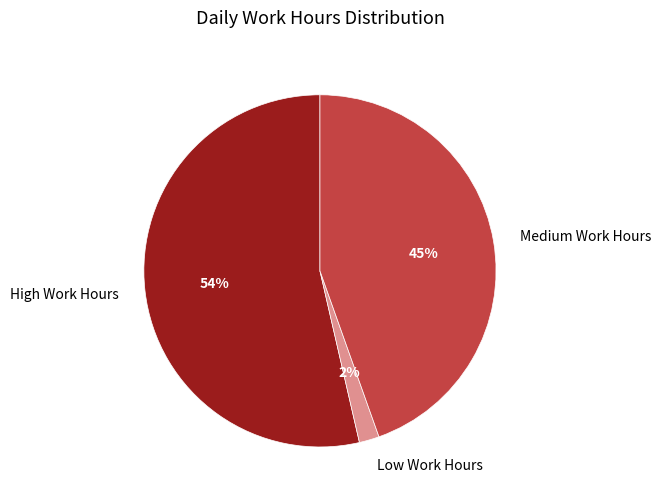

Is it true that Medium Work Hours is 45% of the pie?

True